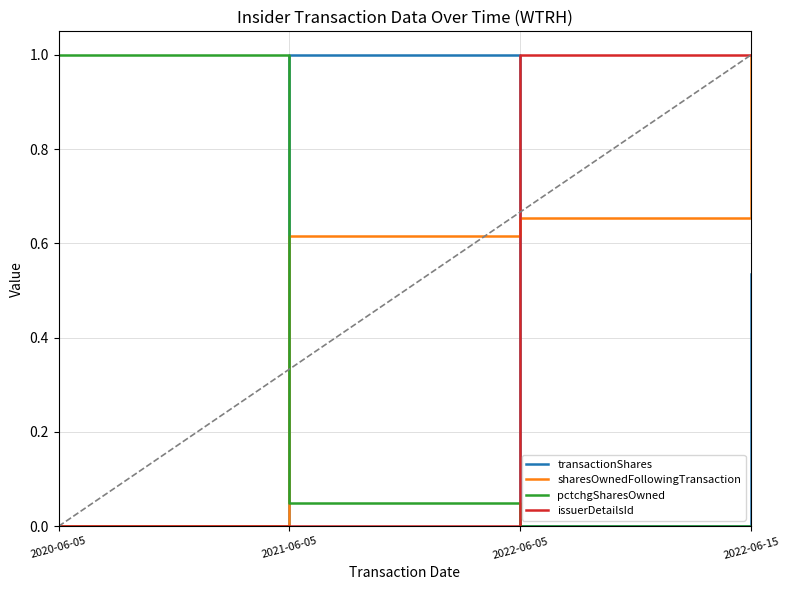

What is the sum of all sharesOwnedFollowingTransaction values?

2.3